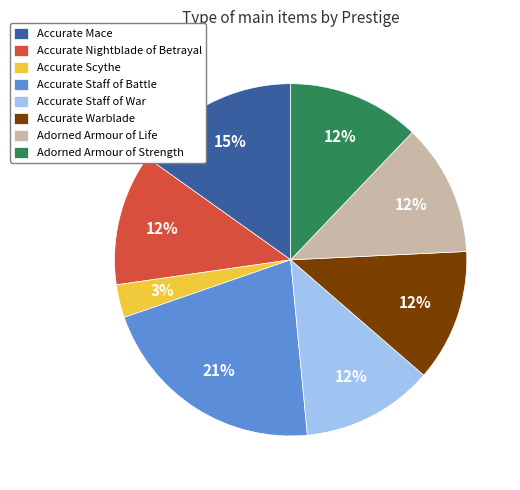

To the nearest percent, what is the average slice percentage?

12%